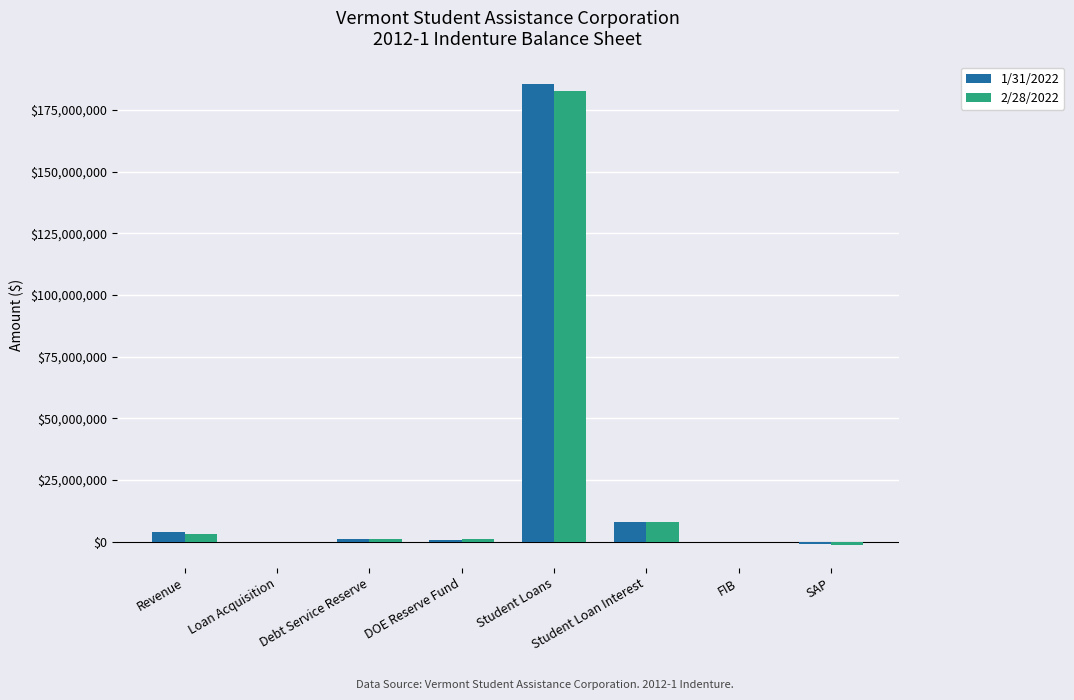

Is the value of 2/28/2022 at Student Loans greater than the value of 1/31/2022 at SAP?

Yes